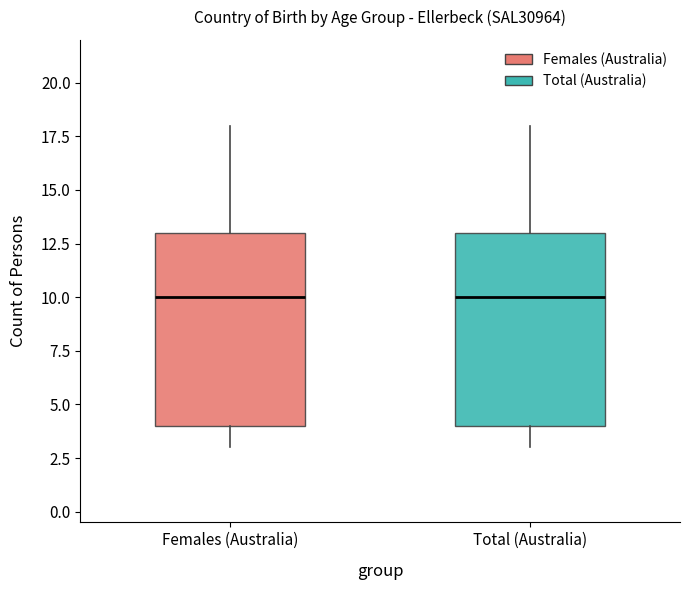

Reading left to right, transcribe this box plot: for each box, give where its median line is, the range the box spans, and where its two whiskers end, as read against the y-axis. The values are not printed on the chart, so give them approximately, as read against the axis.

Females (Australia): median 10, box 4 to 13, whiskers 3 to 18
Total (Australia): median 10, box 4 to 13, whiskers 3 to 18